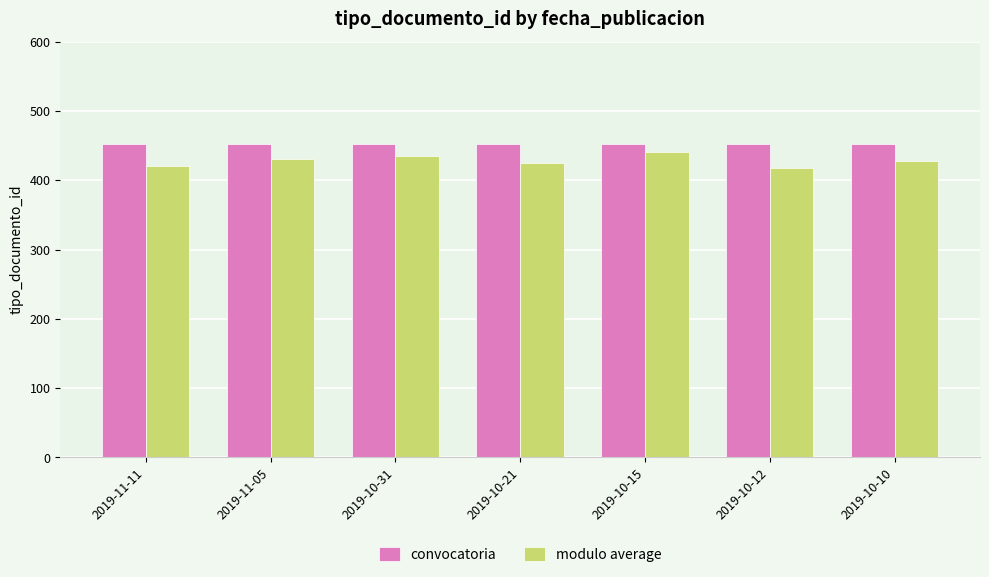

At which label does modulo average reach its peak?

2019-10-15